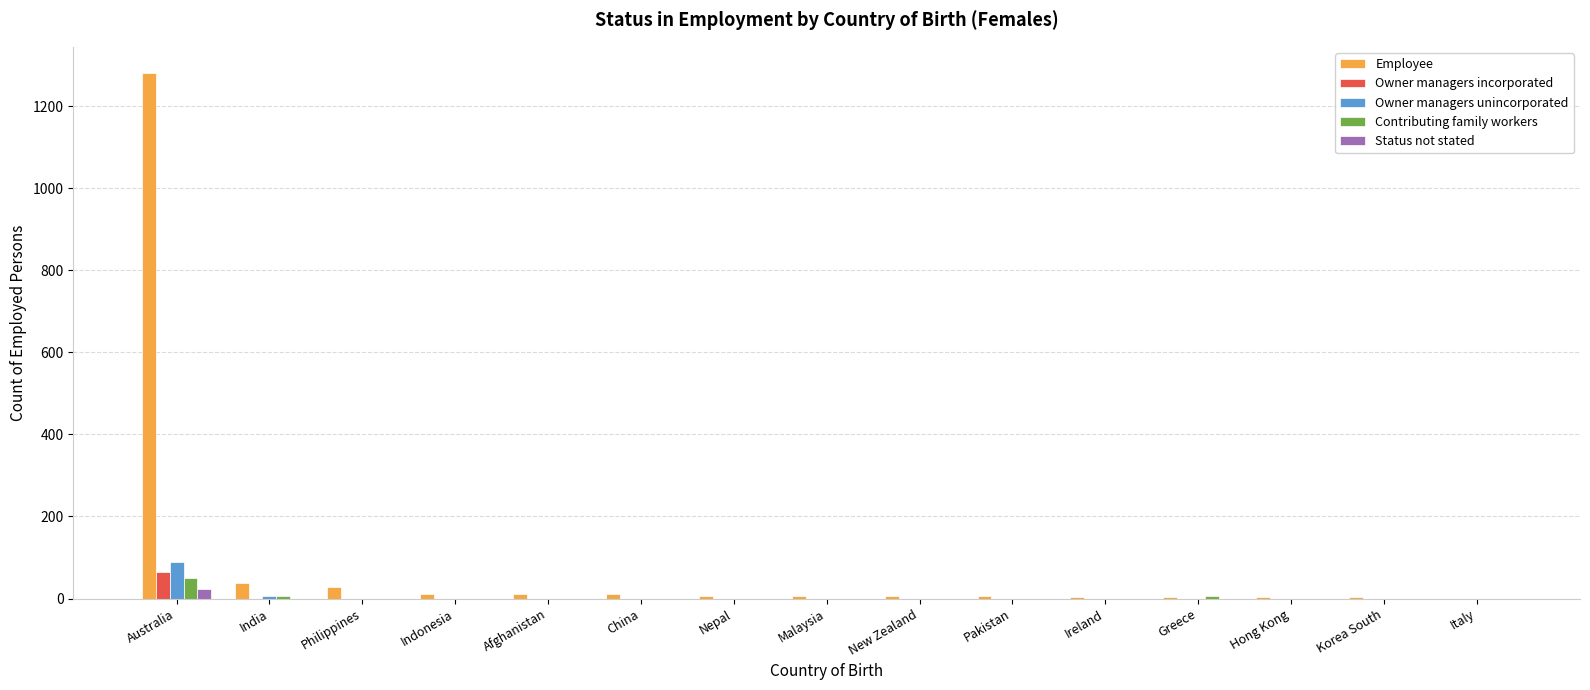

What is the maximum value for Employee?

1281